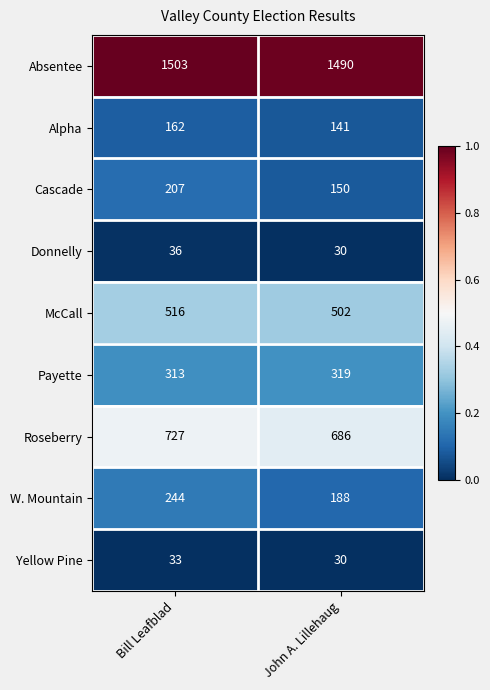

Which label corresponds to the largest value in the chart?

Bill Leafblad